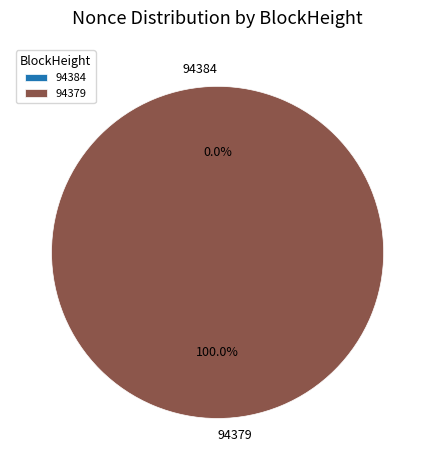

What is the largest slice in the pie chart?

94379